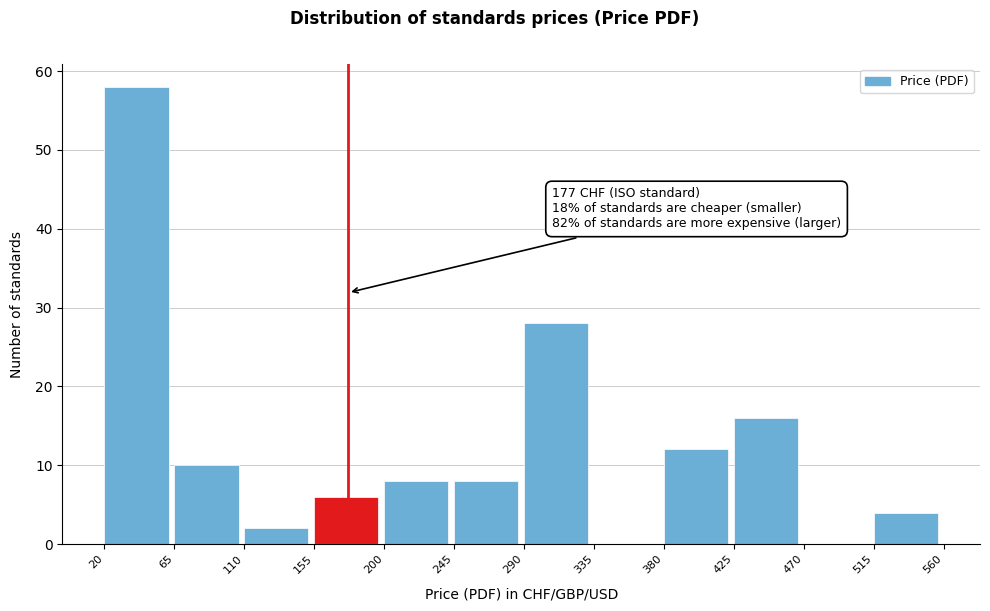

Which range on the x-axis has the tallest bar?

20 to 65